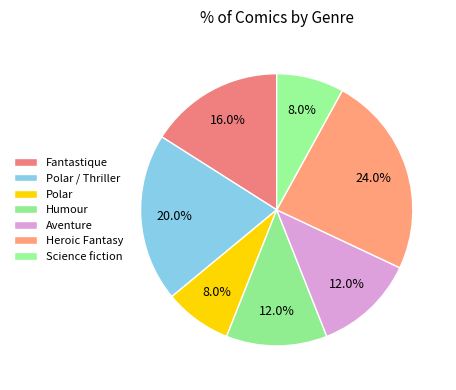

How many segments does this pie chart have?

7